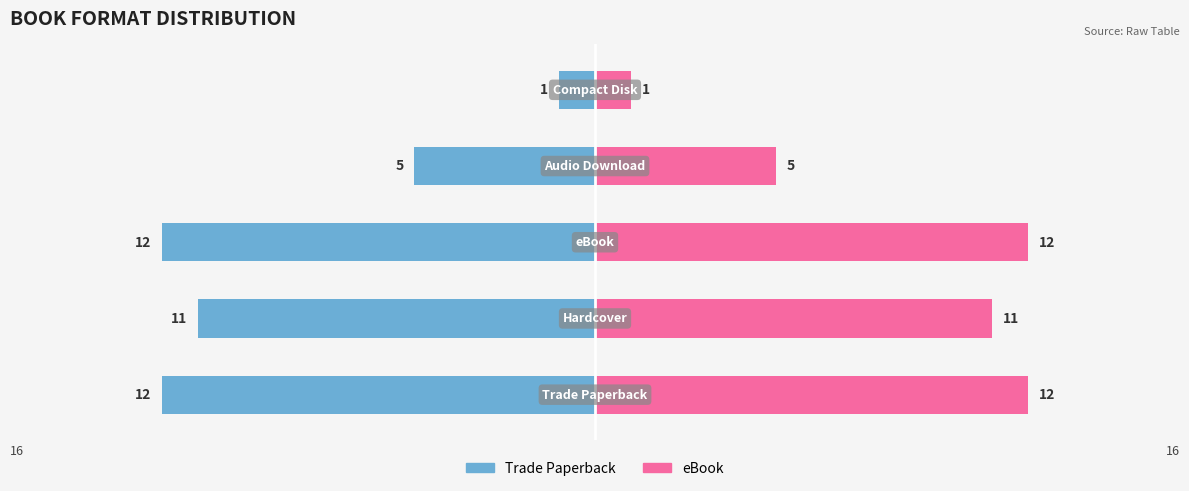

The value of eBook / Audio / Disk at 0 is 12. True or false?

True